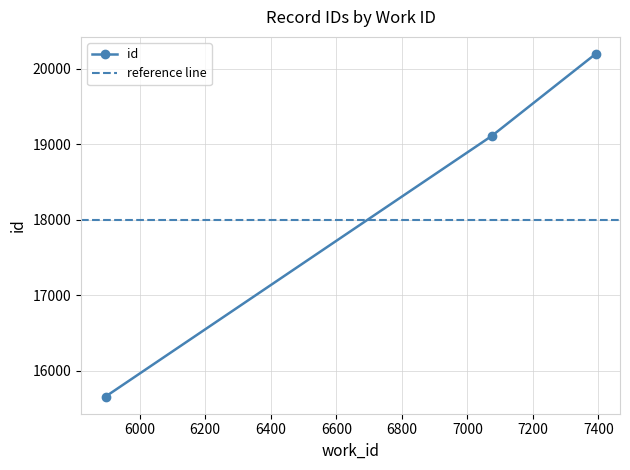

What is the difference between the values at 7075 and 5896?

3459